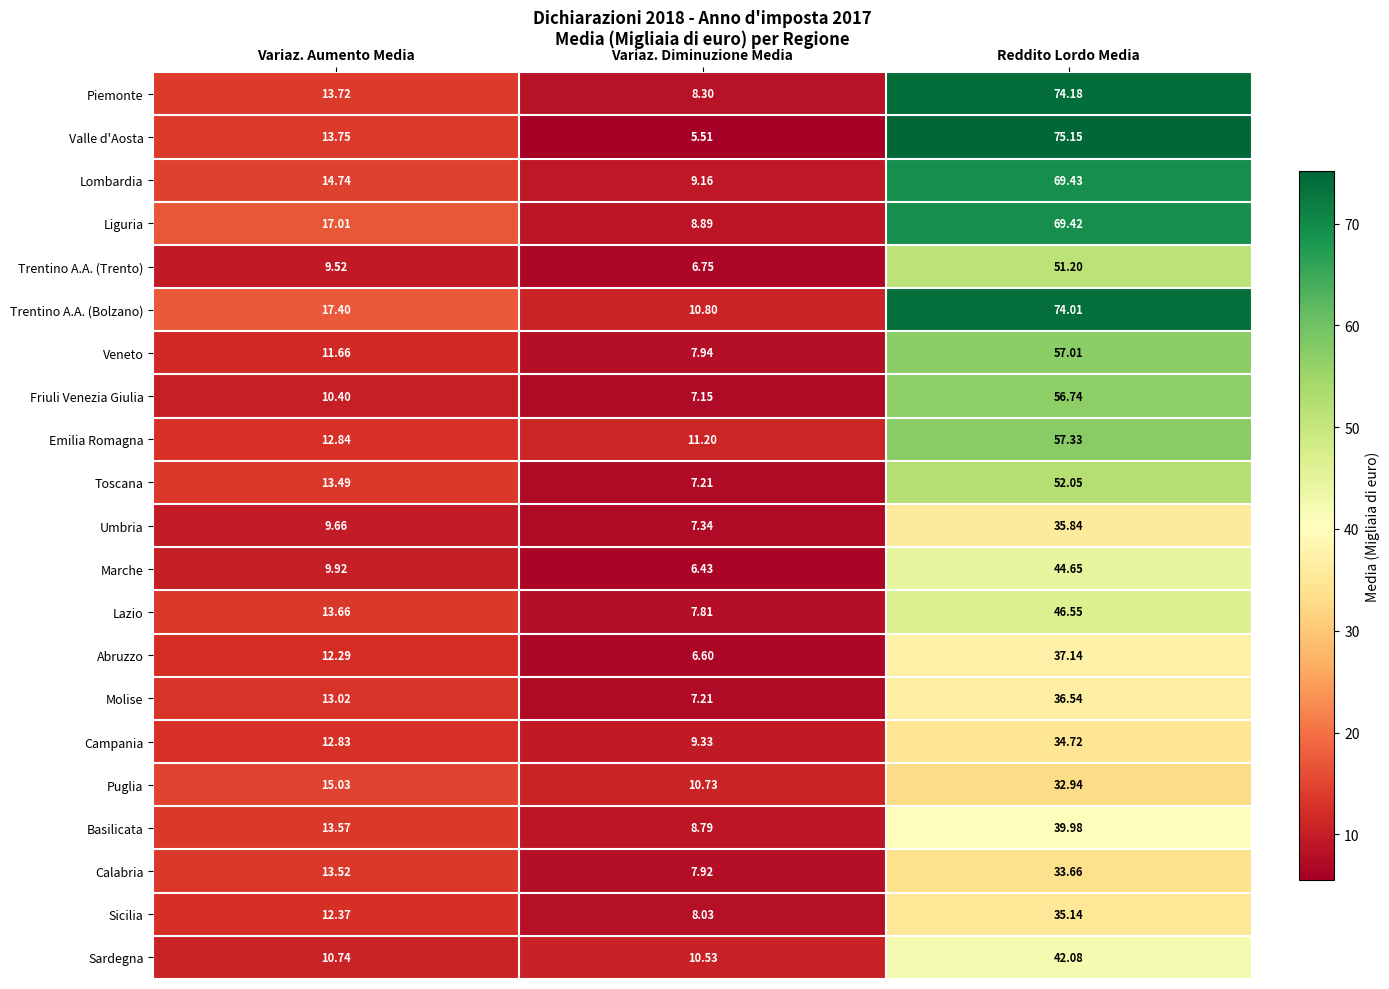

What is the spread (max minus min) of values at Reddito Lordo Media?

42.2